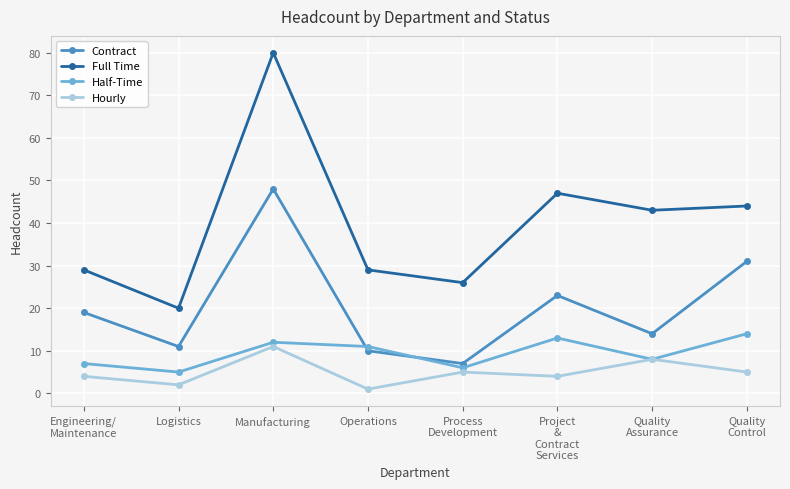

What is the spread (max minus min) of values at Logistics?

18